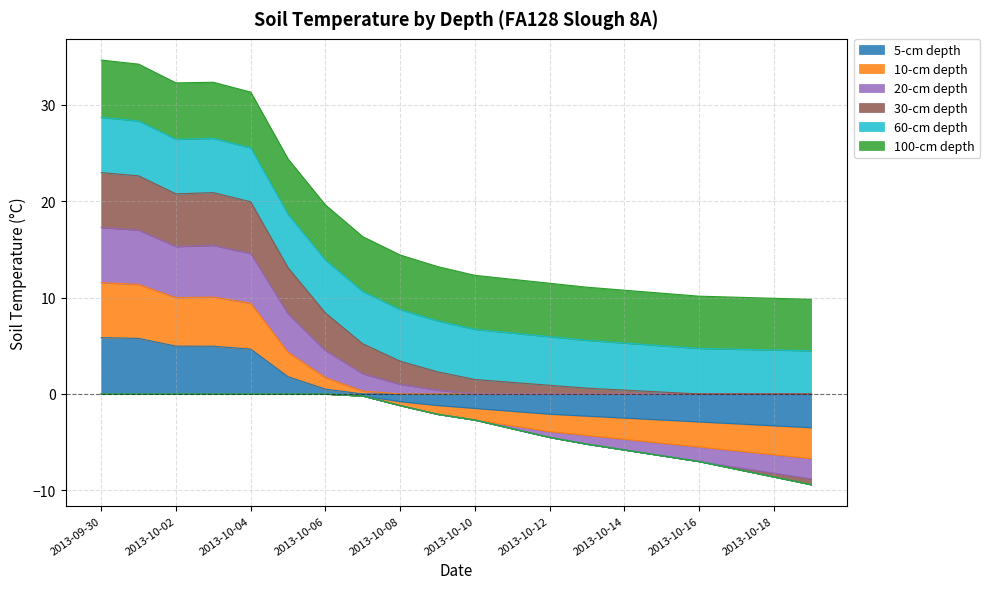

What is the maximum value for 5-cm depth?

5.8